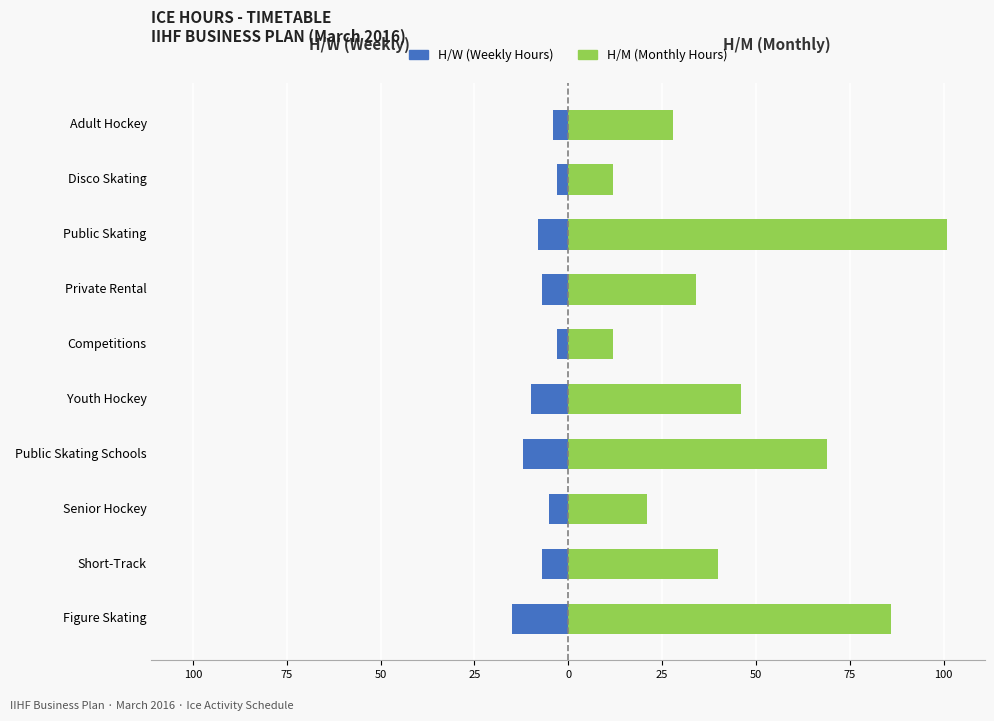

What is the minimum value for H/M (Monthly Hours)?

12